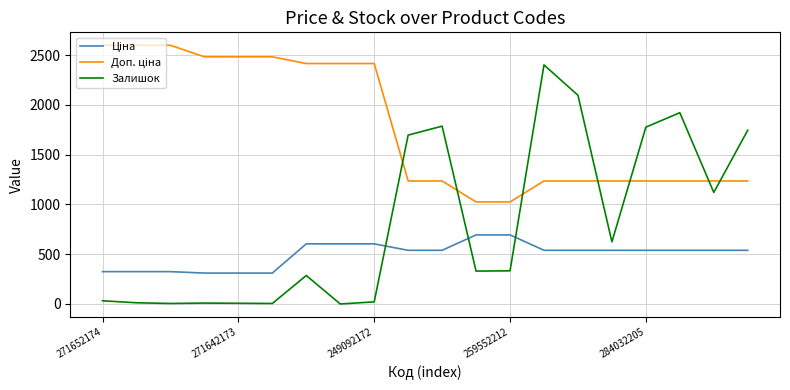

What is the difference between the maximum and minimum values in the Залишок series?

2401.0